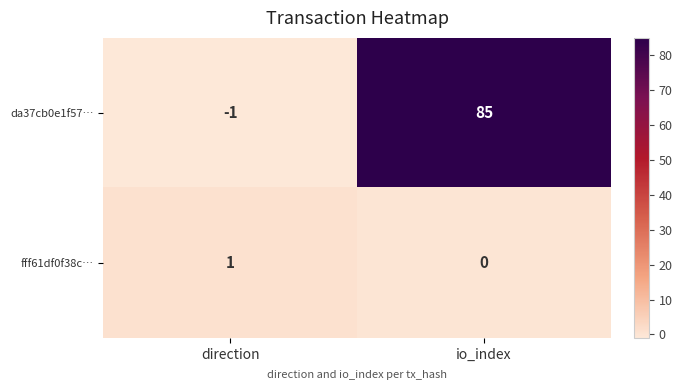

Reading left to right, what are all the values shown in this chart?

da37cb0e1f57…: direction=-1	io_index=85
fff61df0f38c…: direction=1	io_index=0